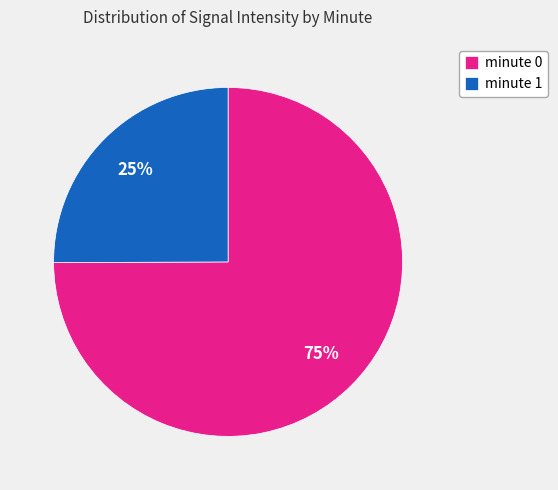

Is there any slice that represents more than half of the pie?

Yes